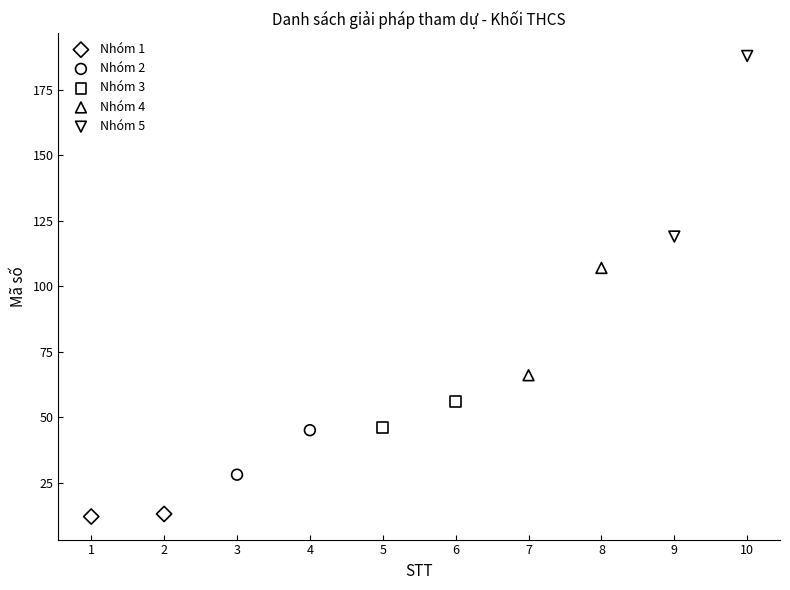

Which series reaches the minimum Y coordinate?

Nhóm 1